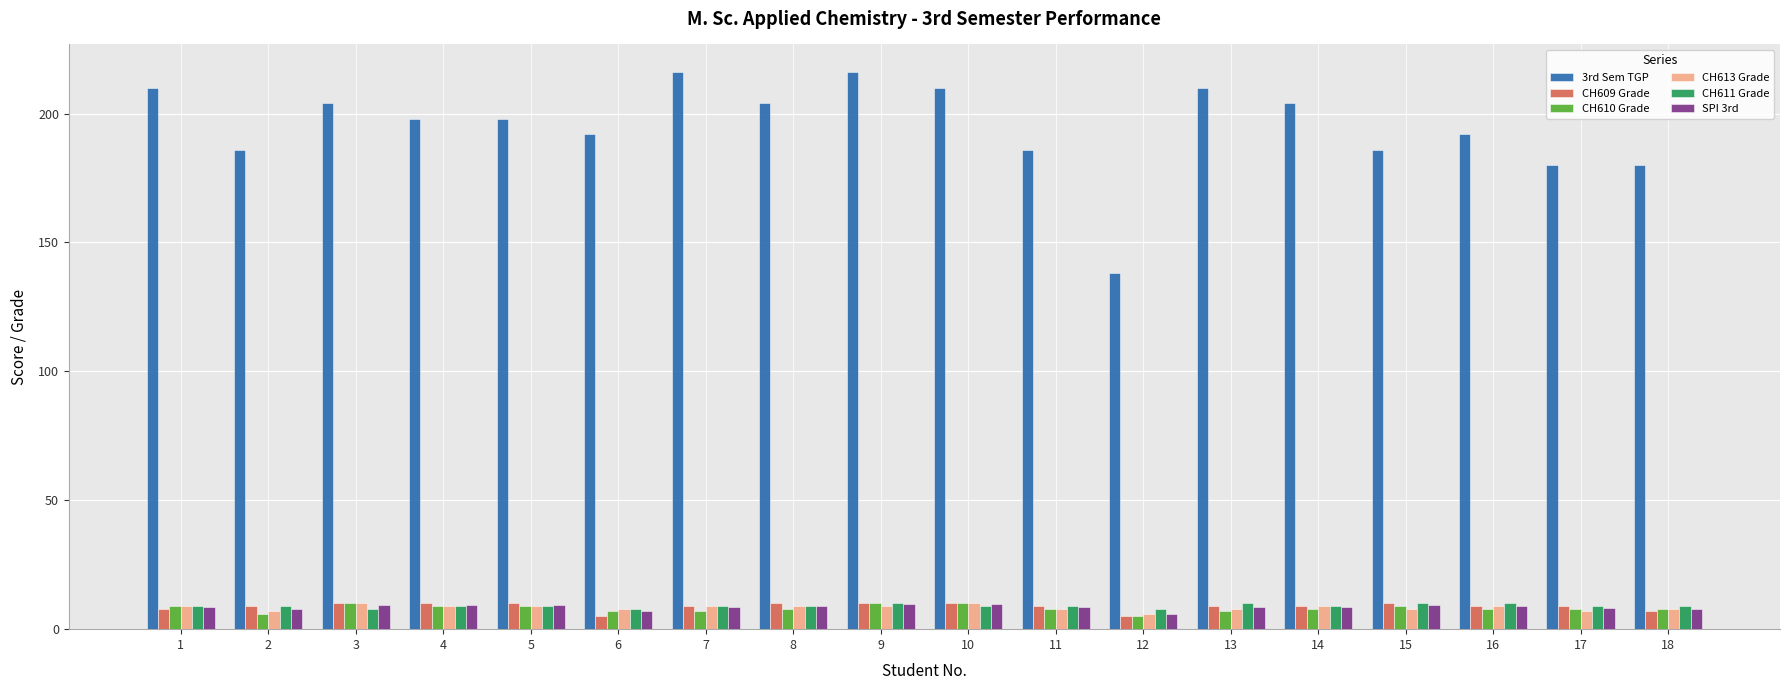

What is the maximum value shown in the chart?

216.0